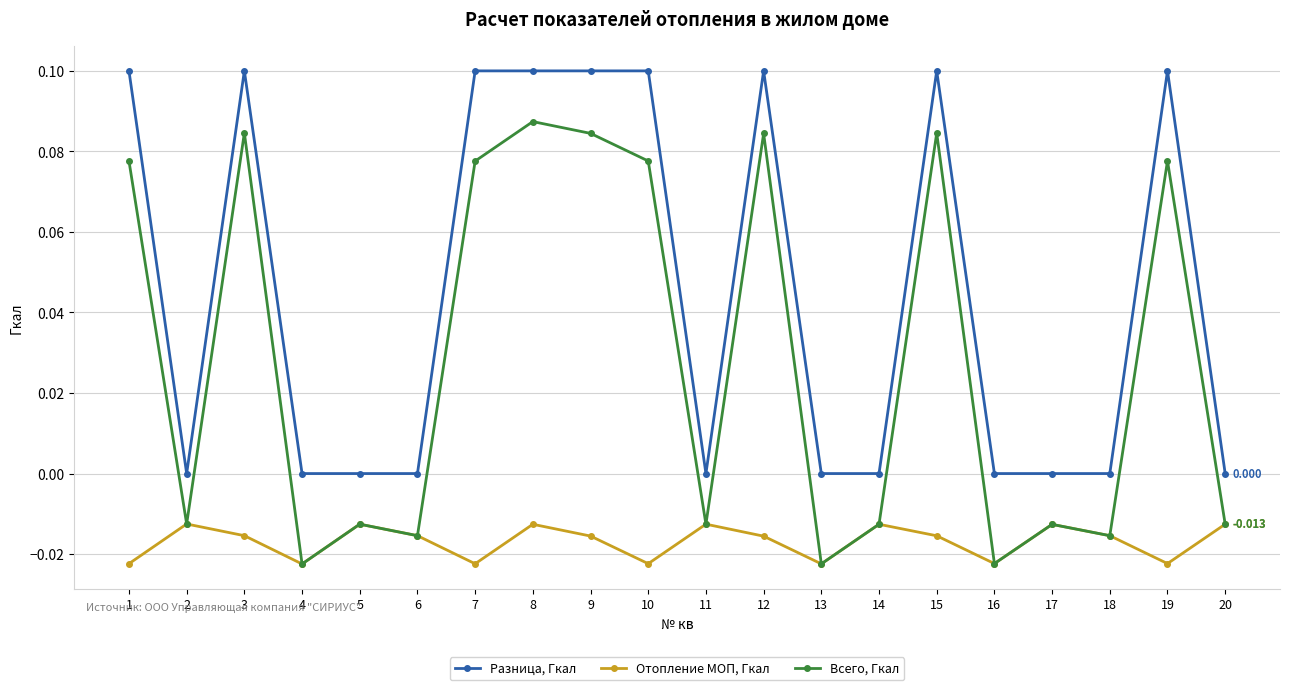

Rank the series at 19 from lowest to highest value.

Отопление МОП, Гкал, Всего, Гкал, Разница, Гкал